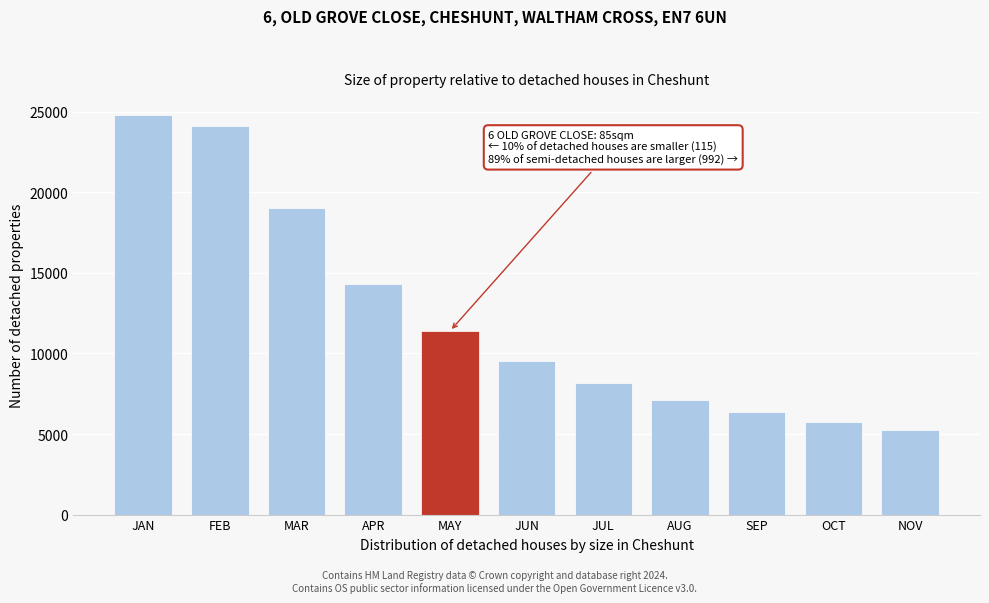

What is the label of the 11th bar from the right?

JAN